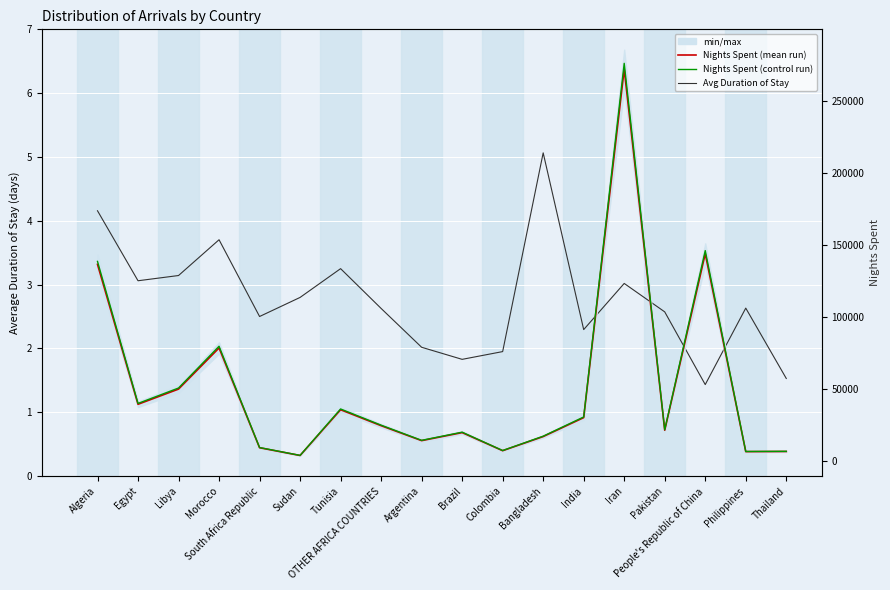

How many values in the Average Duration of Stay series are below 2?

4